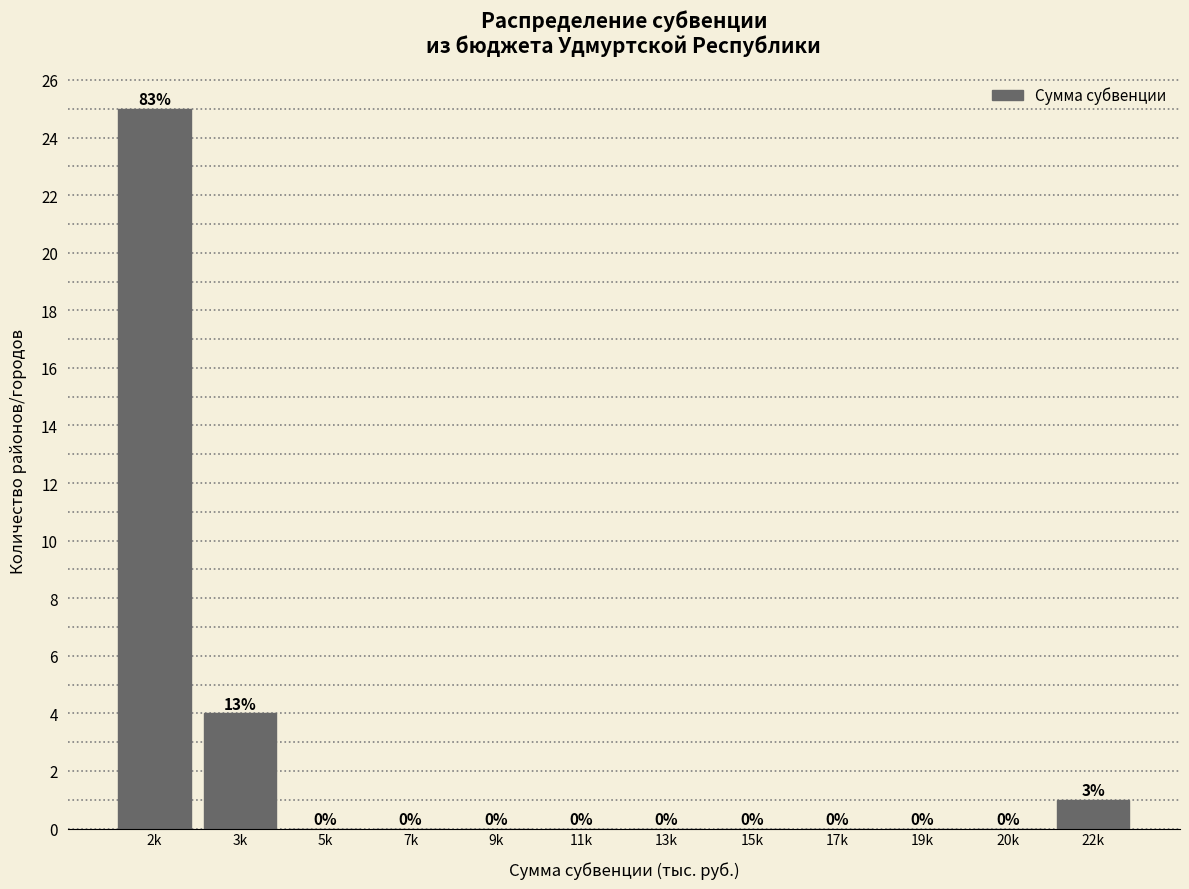

Reading left to right, transcribe all the data shown in this chart.

2k=25	3k=4	5k=0	7k=0	9k=0	11k=0	13k=0	15k=0	17k=0	19k=0	20k=0	22k=1